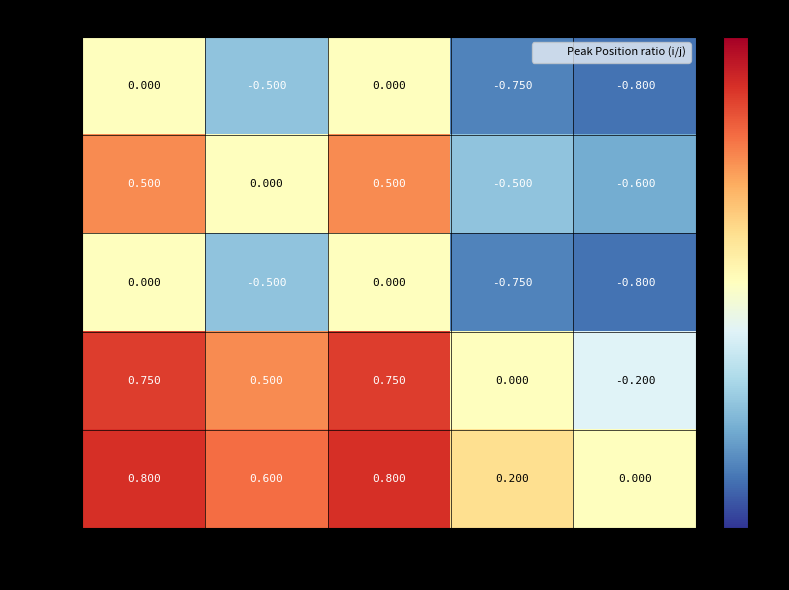

Is the value of Pos 2 at Pos 2 greater than the value of Pos 4 at Pos 1?

No